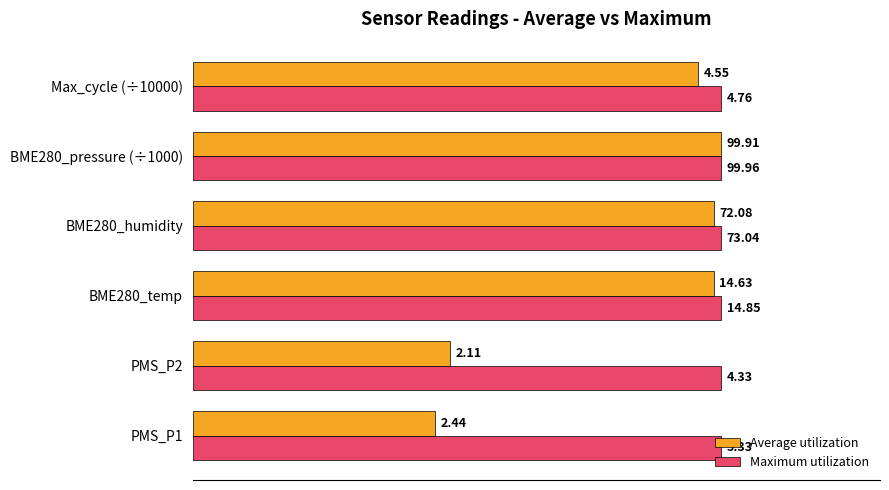

What are all the series names shown in the legend?

Average utilization, Maximum utilization